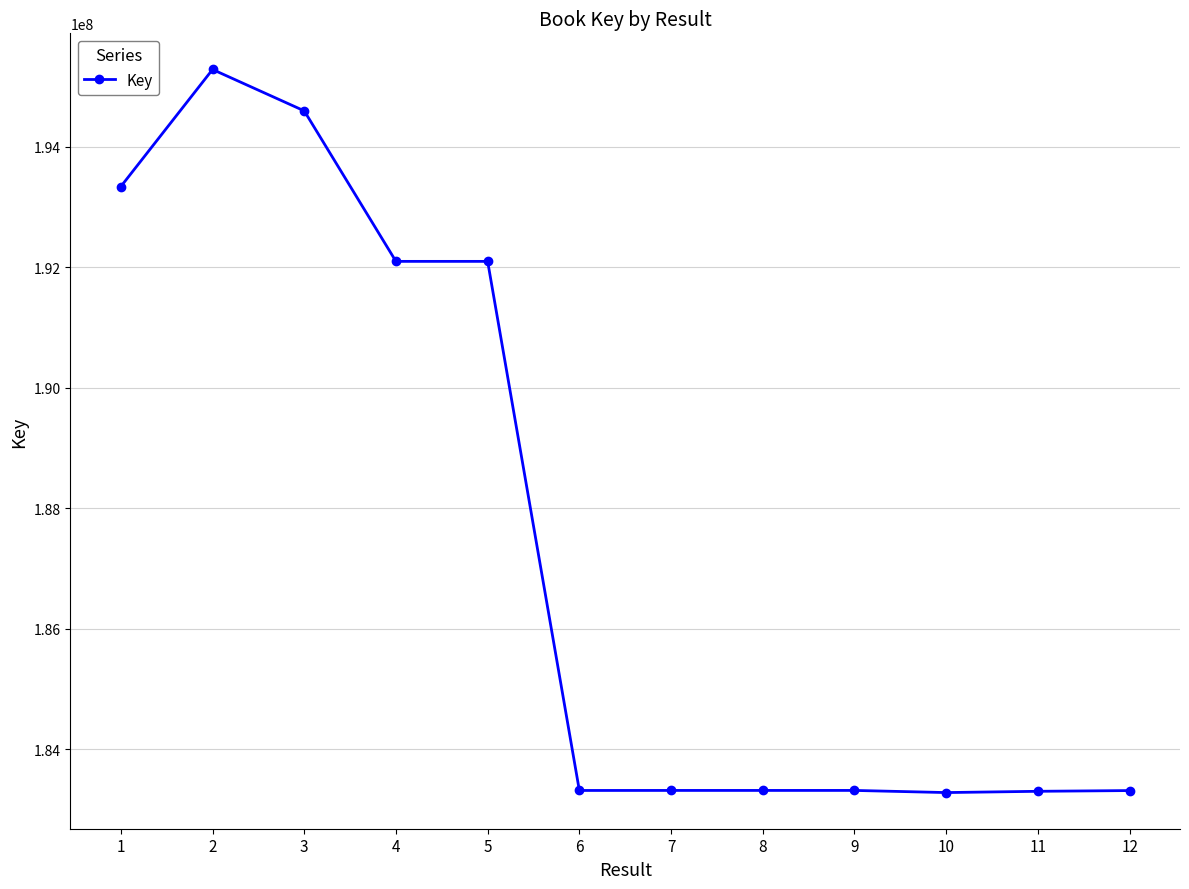

True or false: the data has more than 0 interior local peaks.

True